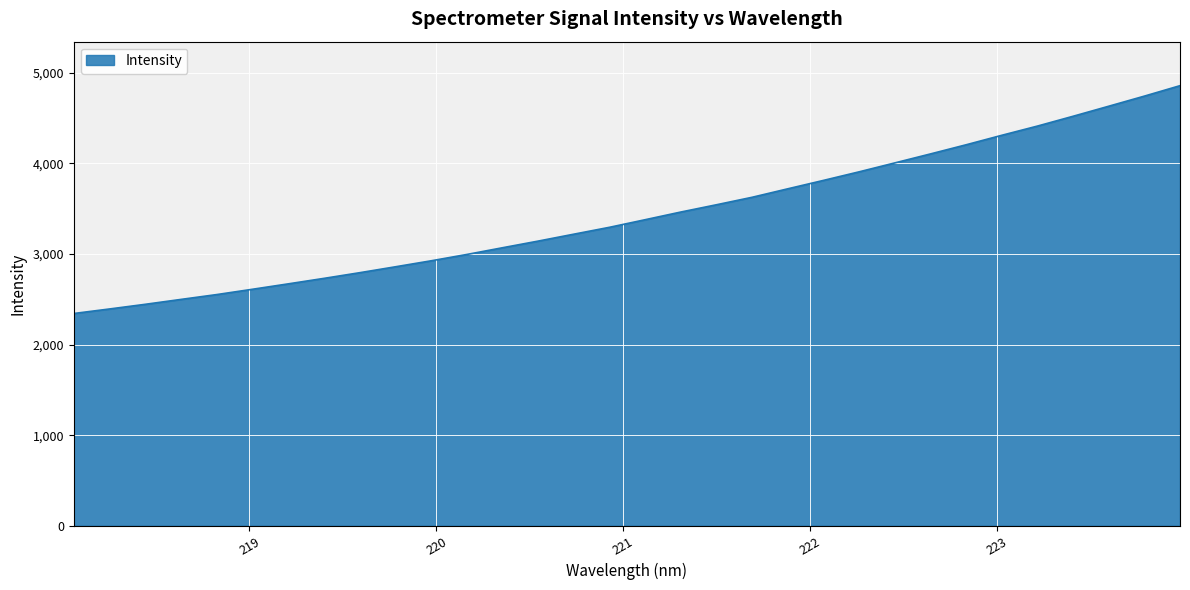

Count the number of categories in the chart.

32